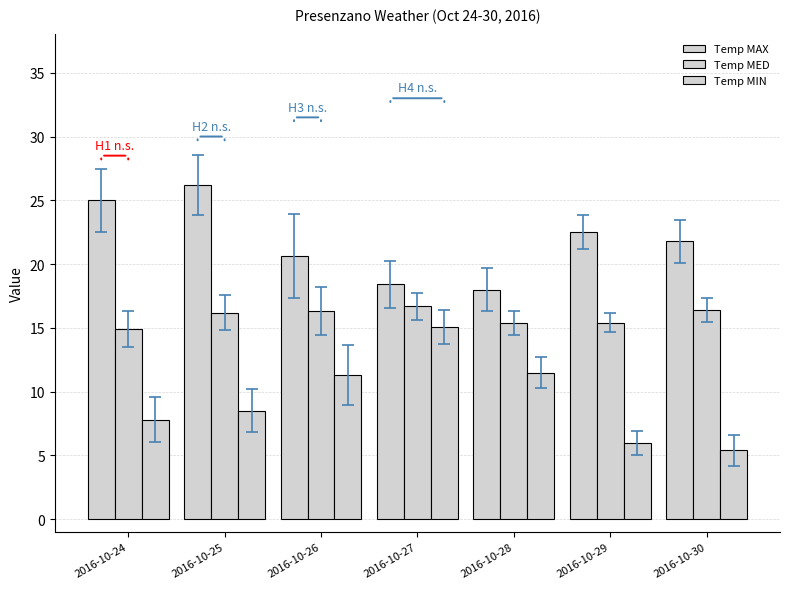

Which series changed the most between 2016-10-26 and 2016-10-29?

Temp MIN